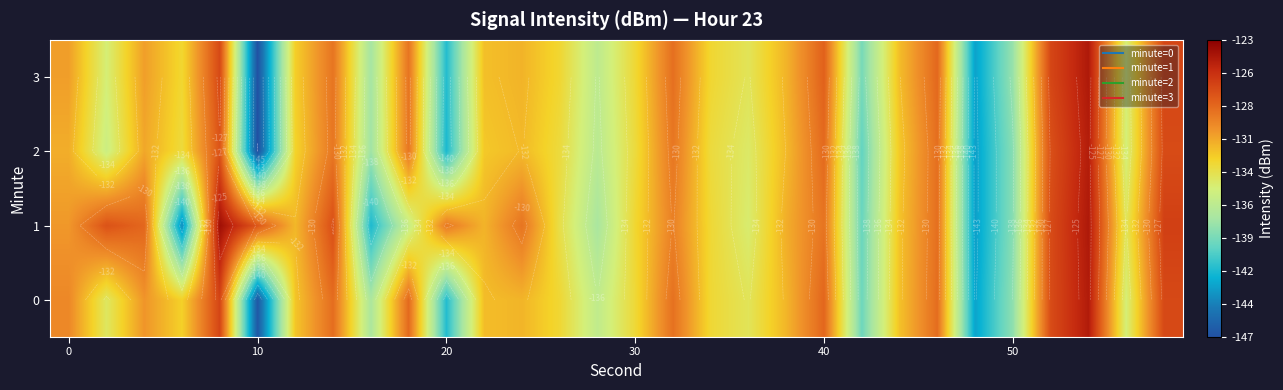

List the series in order of their peak value, lowest first.

row_2, row_0, row_3, row_1